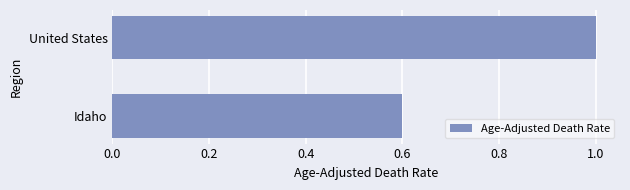

Reading bottom to top, extract all data points from this chart.

0.6	1.0